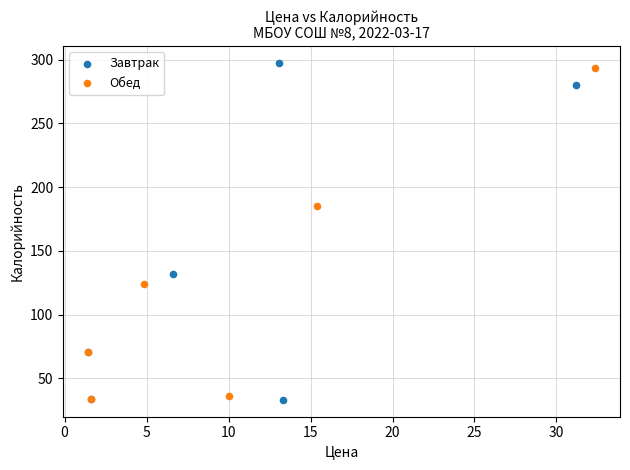

Which series contains the highest Y value?

Завтрак